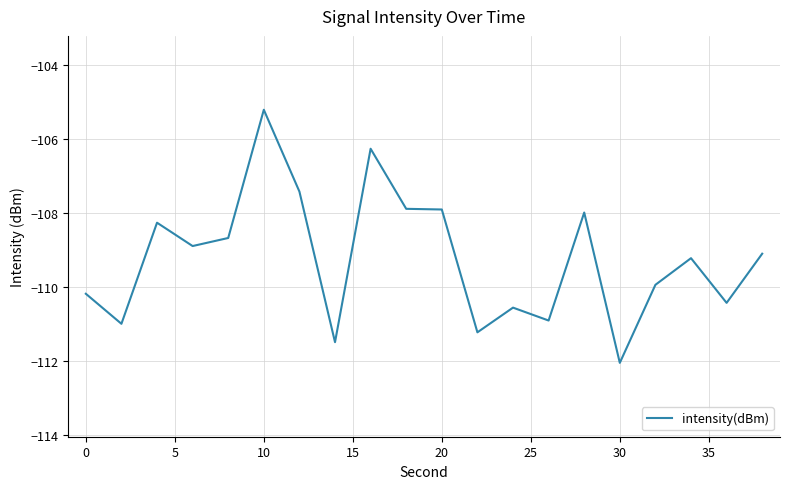

Is this an area chart (filled region under the line)?

No